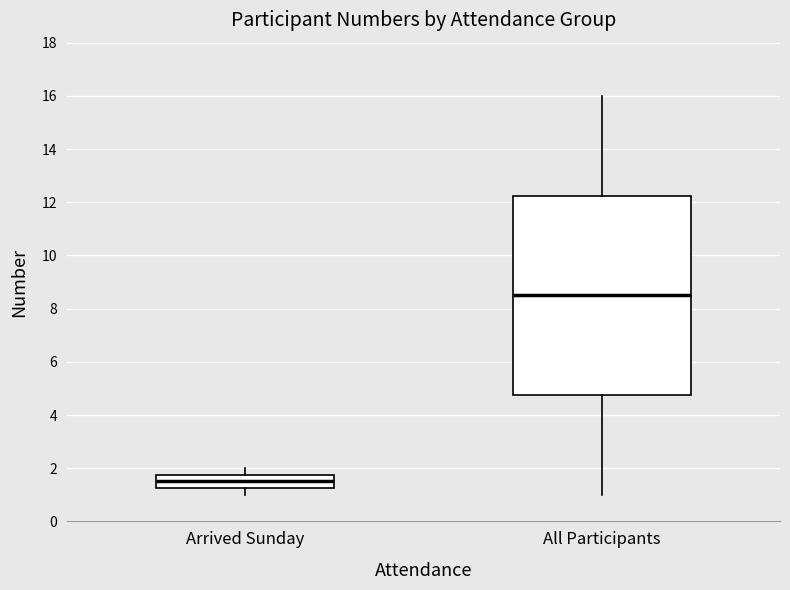

Reading left to right, read every box against the y-axis: the position of its median line, the range the box covers, and the ends of its whiskers. The values are not printed on the chart, so give them approximately, as read against the axis.

Arrived Sunday: median 1.6, box 1.2 to 1.8, whiskers 1.0 to 2.0
All Participants: median 8.6, box 4.8 to 12.2, whiskers 1.0 to 16.0